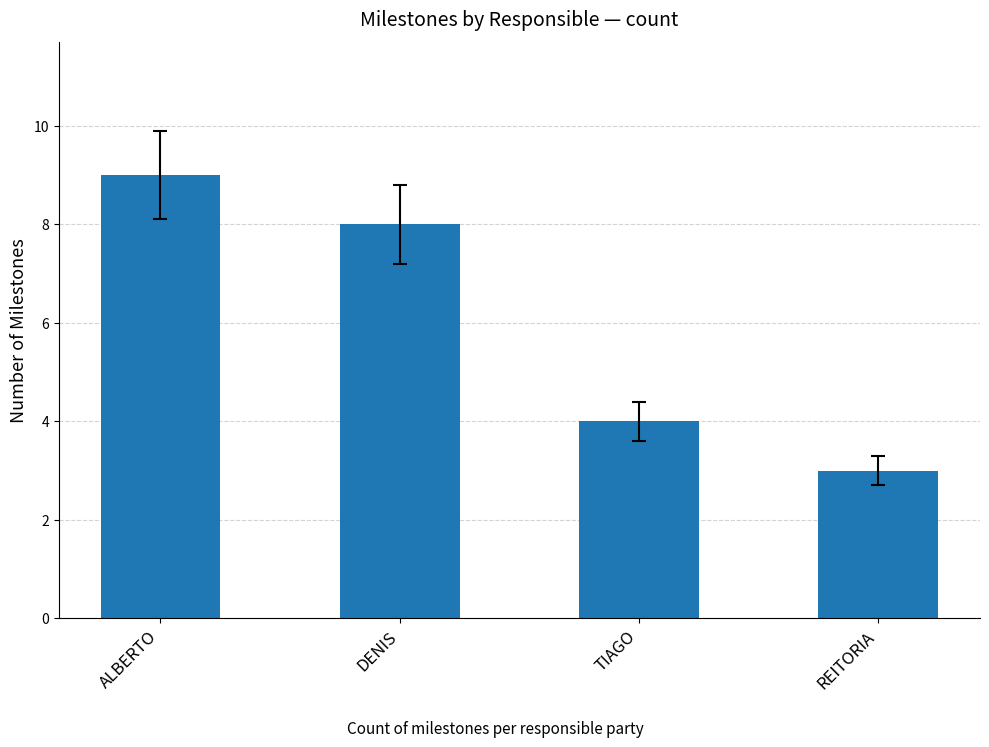

True or false: the data shows 2 at REITORIA.

False